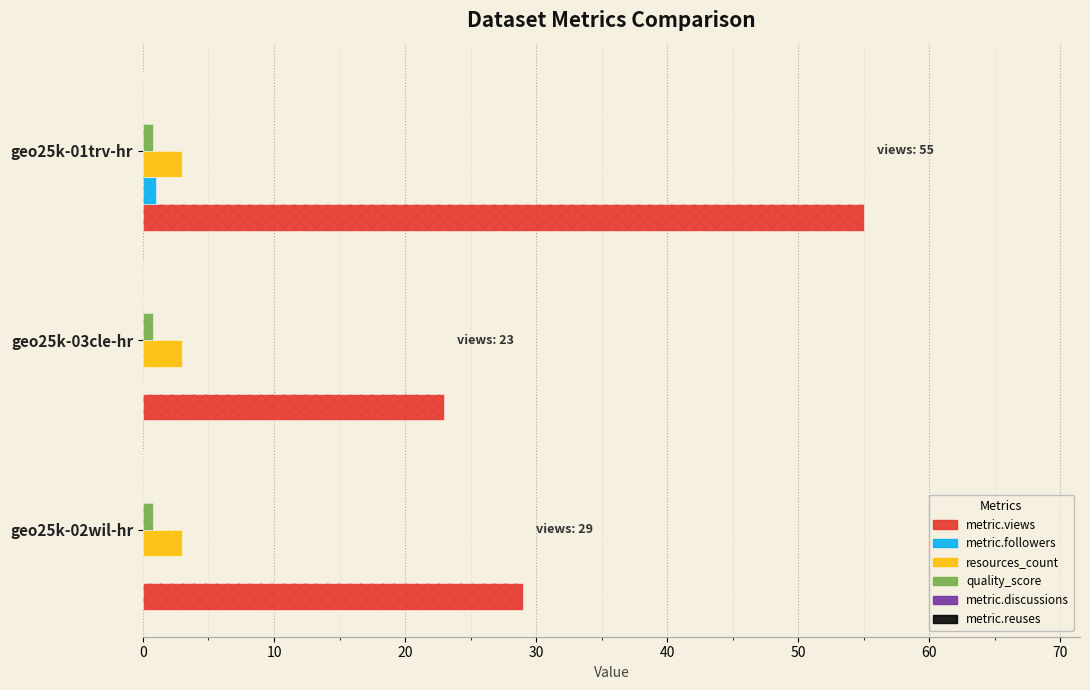

Does the chart contain stacked bars?

No